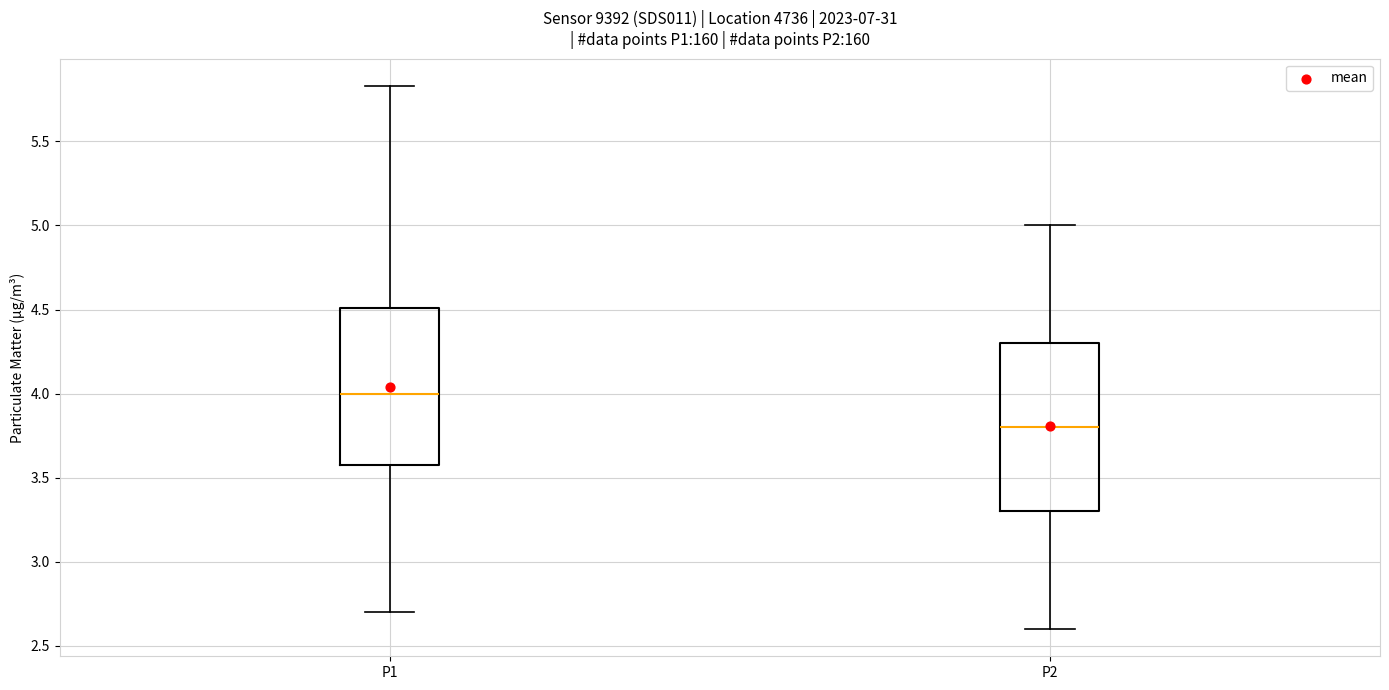

Where is the upper edge of the box for P1 on the y-axis? The values are not printed on the chart, so give them approximately, as read against the axis.

4.50